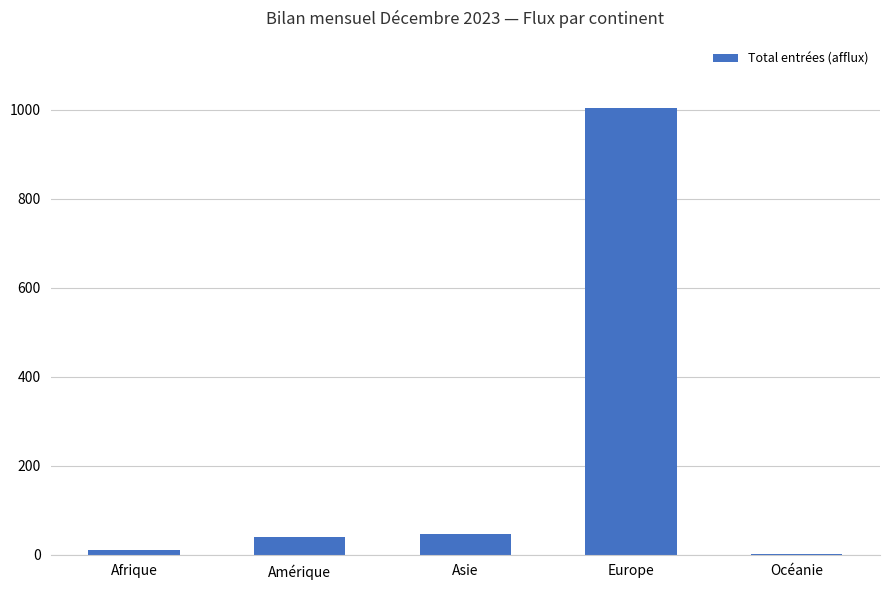

What is the ratio of the value at Europe to the value at Asie?

21.4